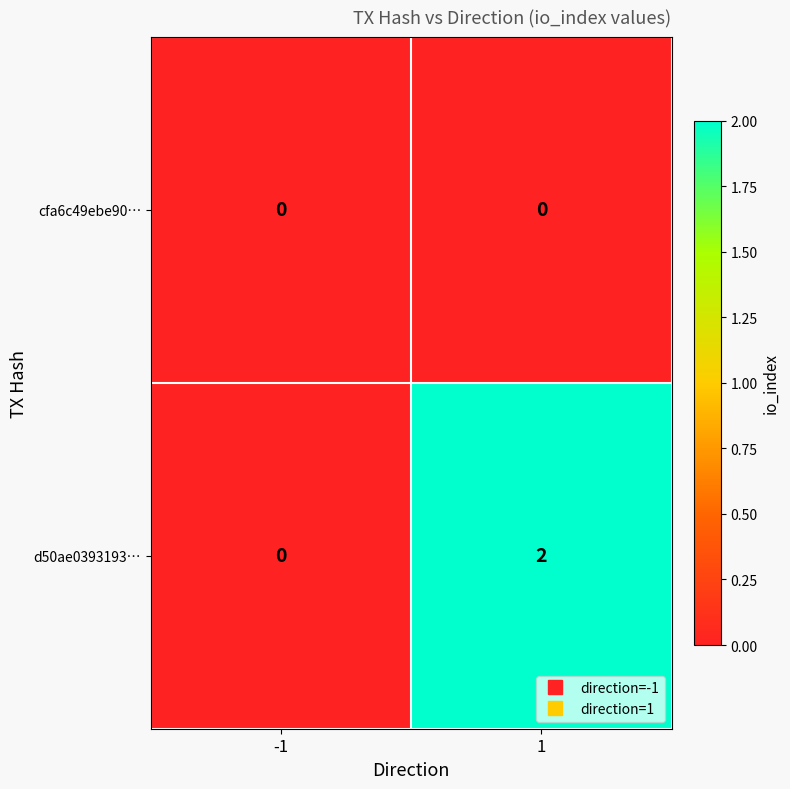

What is the difference between the highest and lowest values at 1?

2